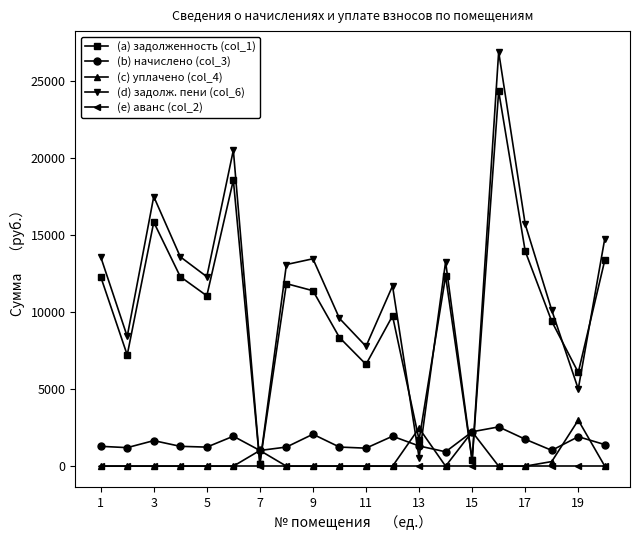

How many lines are shown in the chart?

5